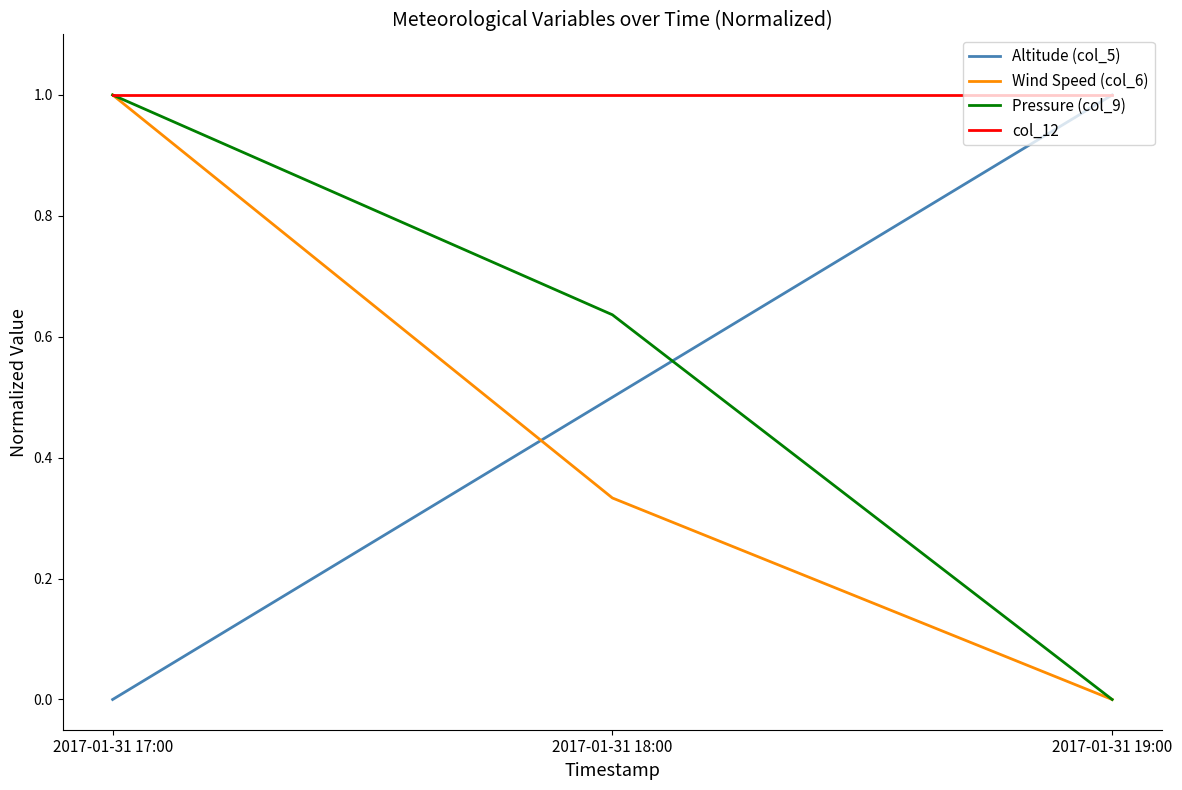

Which category has the lowest value in the Wind Speed (col_6) series?

2017-01-31 19:00